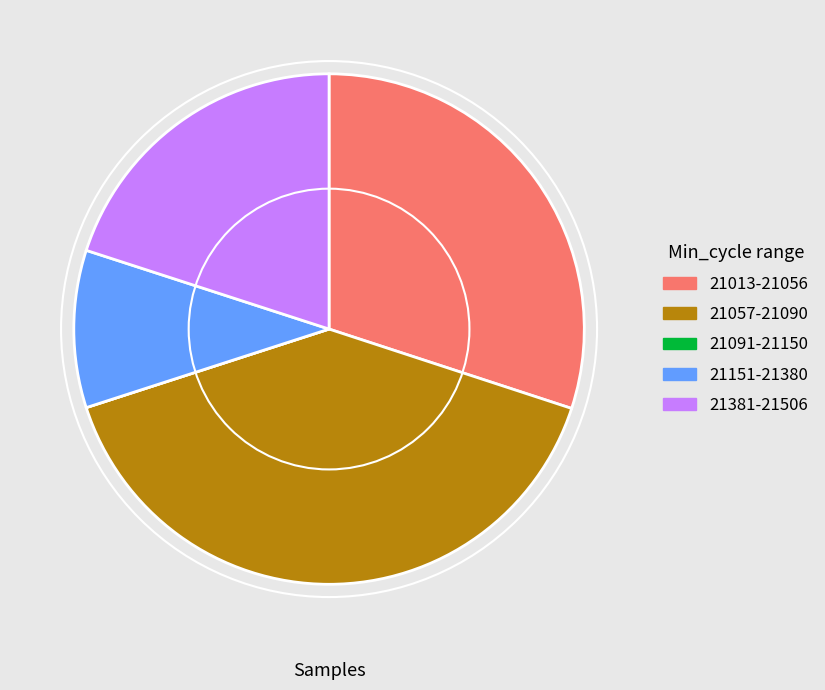

Is there any slice that represents more than half of the pie?

No